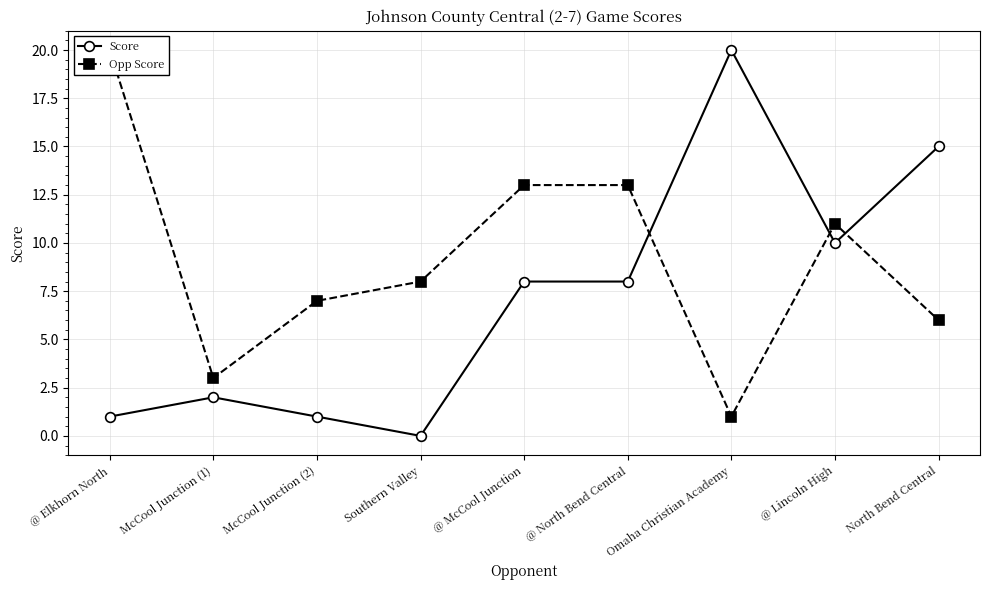

Which series has the largest total across all categories?

Opp Score